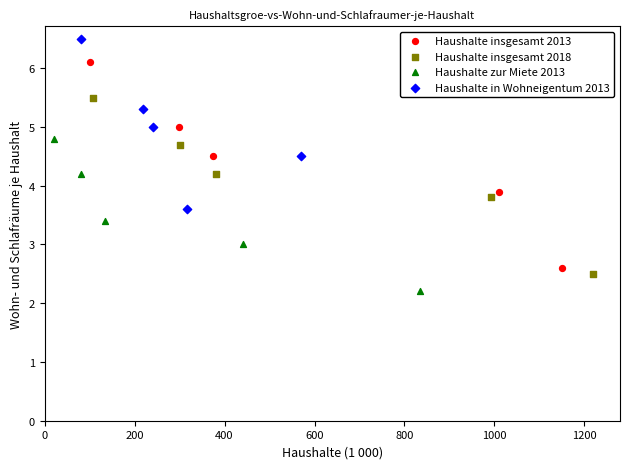

Which series has the largest Y range (max minus min)?

Haushalte insgesamt 2013